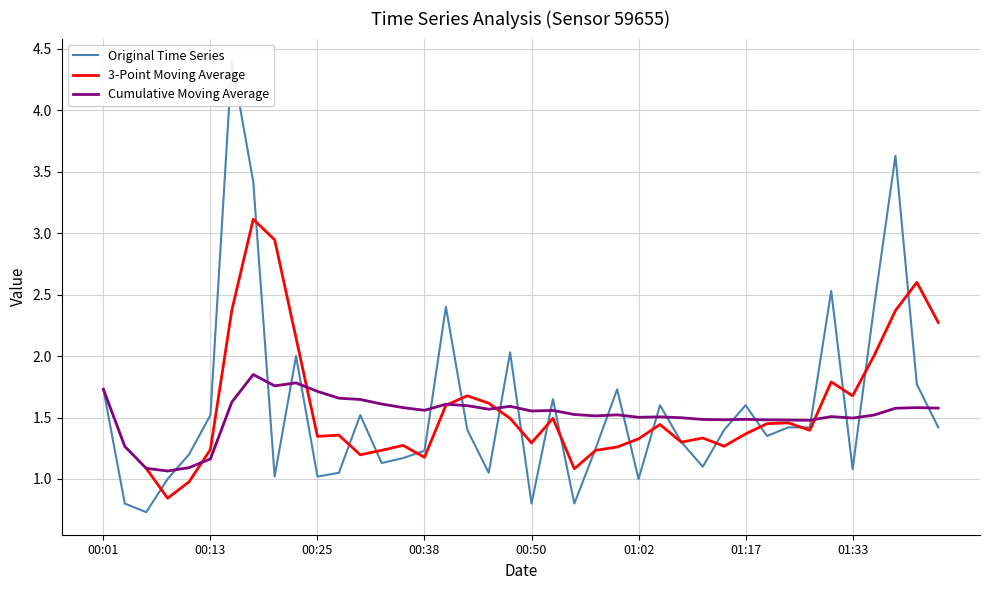

At 22, list the series in order from smallest to largest.

Original Time Series, 3-Point Moving Average, Cumulative Moving Average